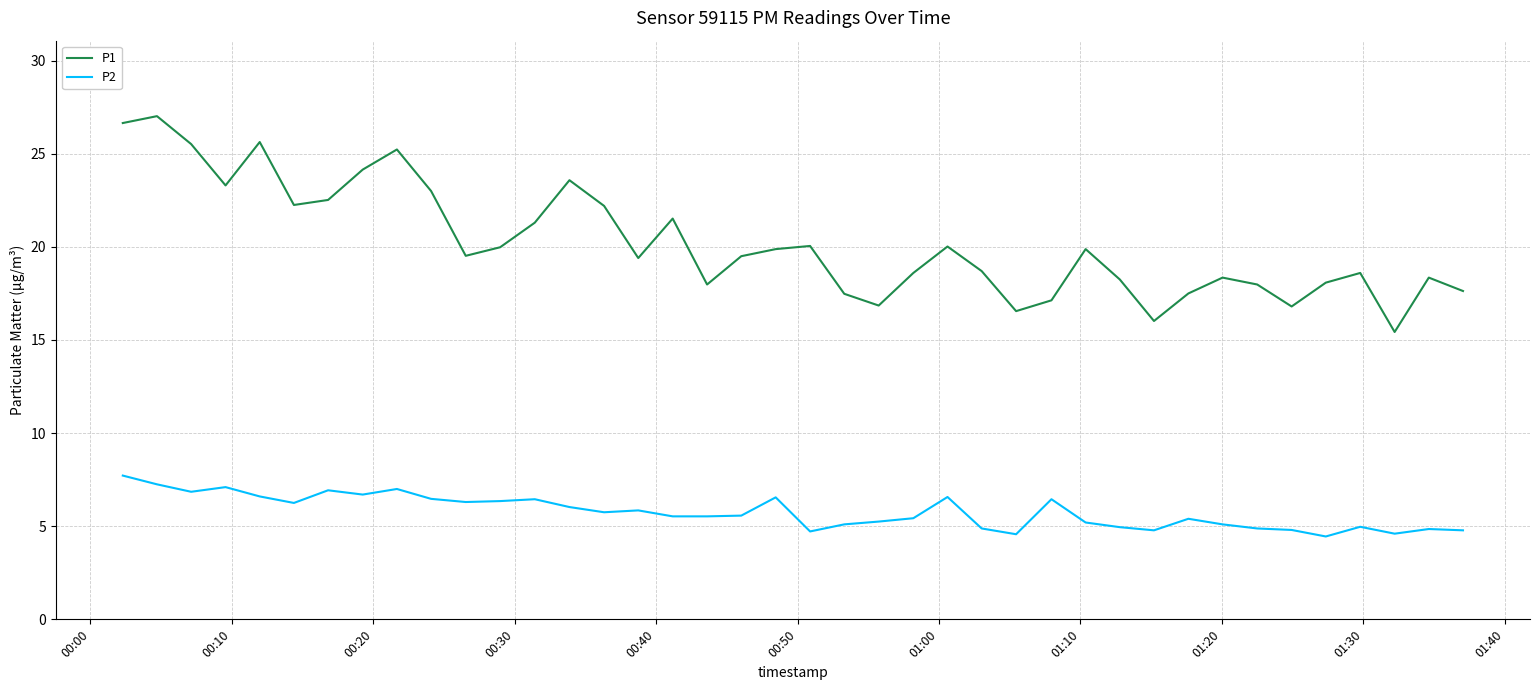

True or false: P2 and P1 cross at least once.

False